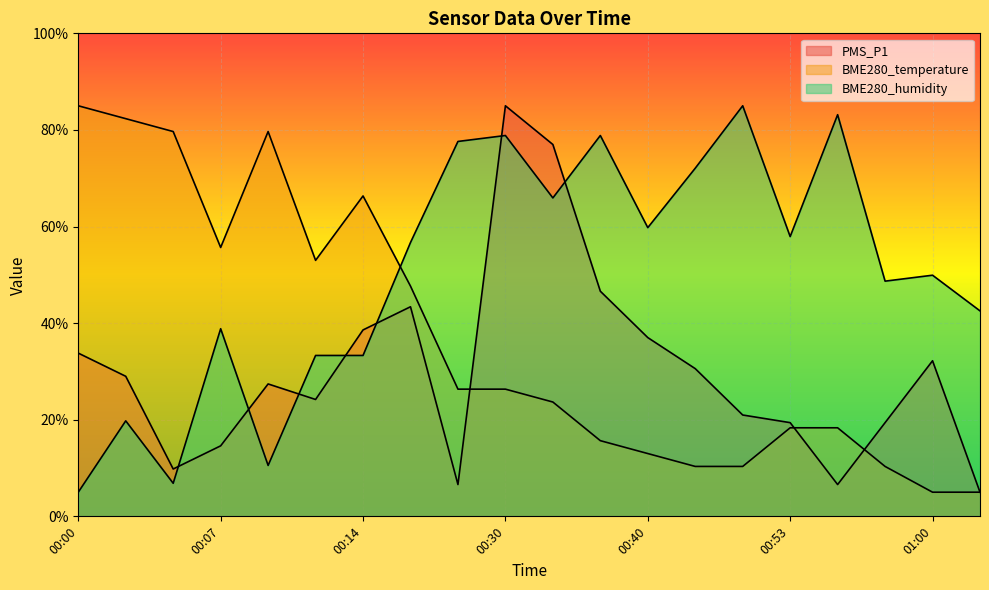

Is the value of BME280_temperature at 00:45 greater than the value of PMS_P1 at 01:02?

Yes